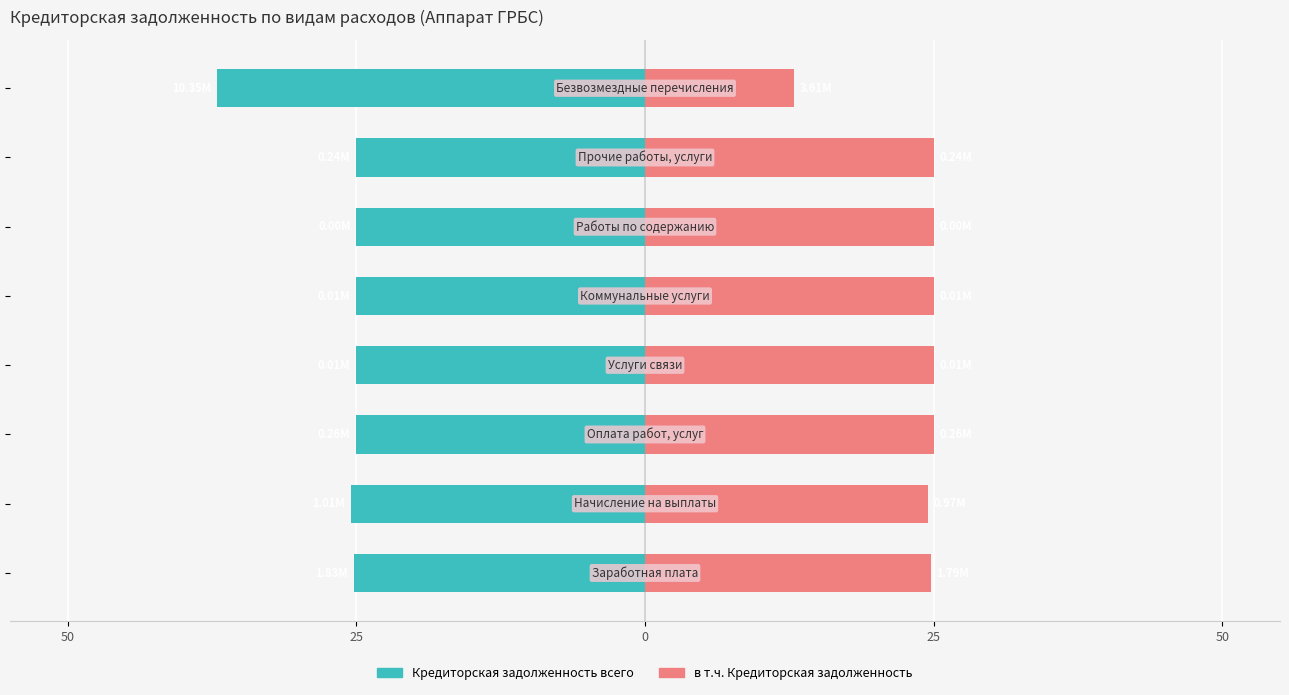

Between 5 and 6, which series saw the biggest shift?

Кредиторская задолженность всего